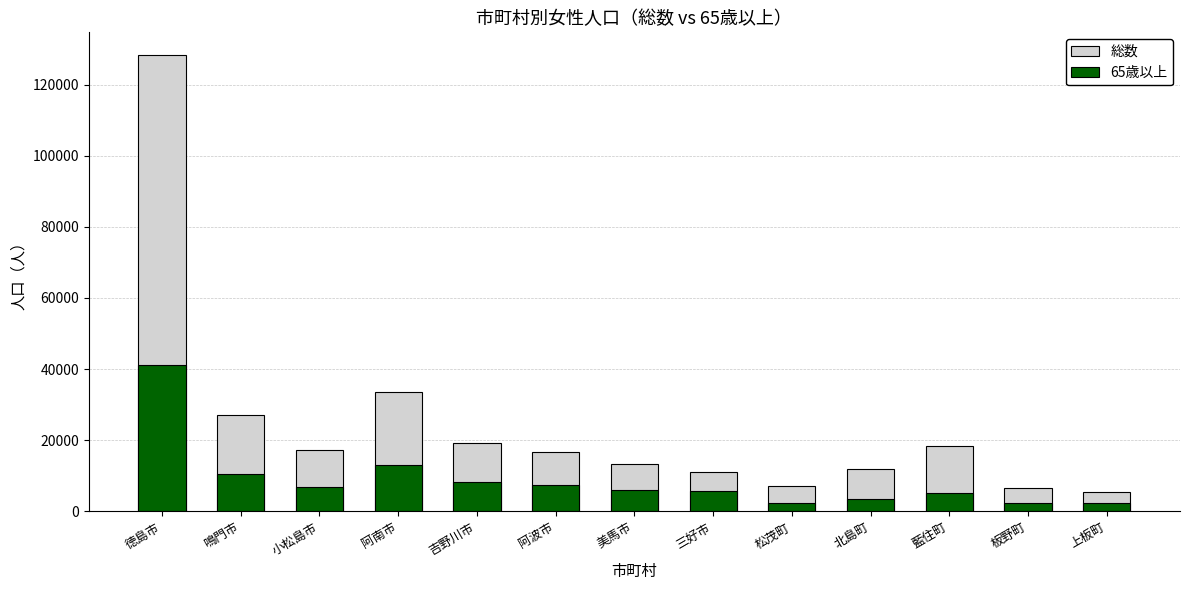

Reading left to right, extract all data points from this chart.

総数: 128254	27060	17335	33626	19119	16818	13425	10963	7082	11944	18338	6484	5563
65歳以上: 41075	10580	7001	12953	8197	7311	6061	5844	2249	3422	5326	2495	2259